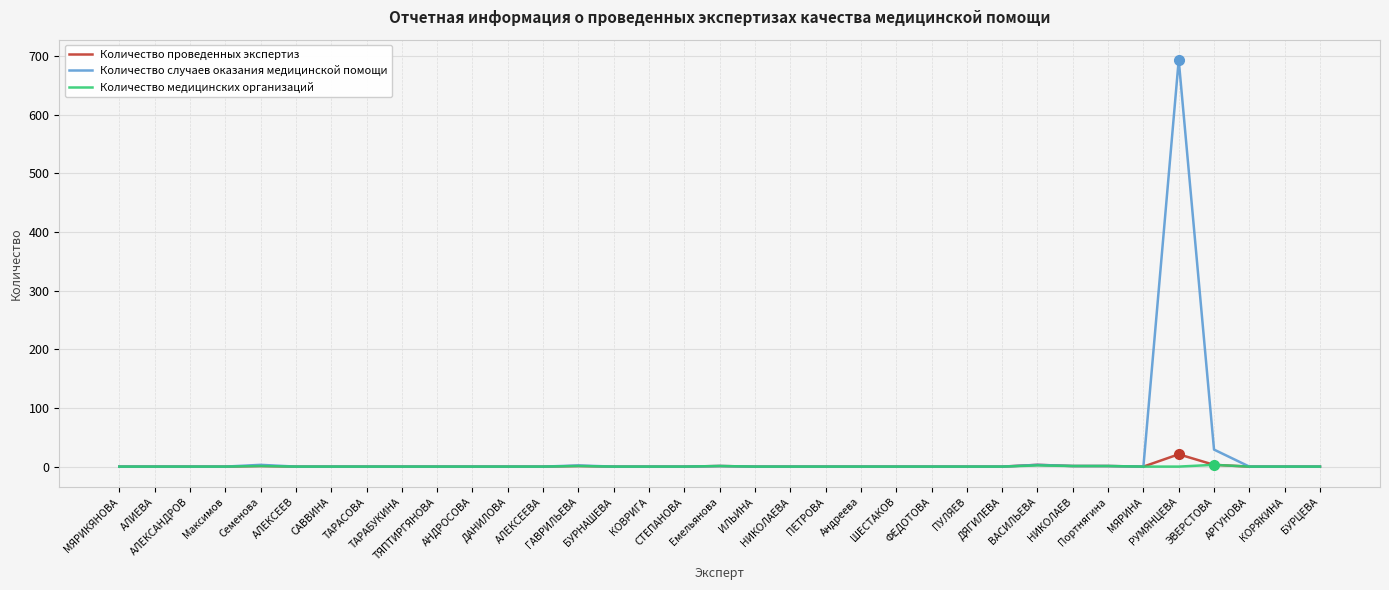

Which series has the largest range (max minus min)?

Количество случаев оказания медицинской помощи